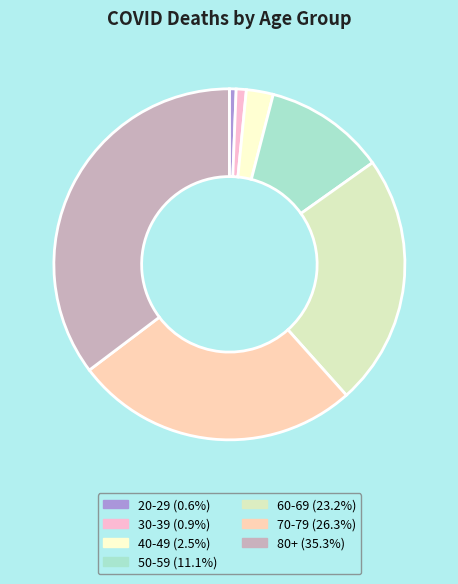

Is there any slice that represents more than half of the pie?

No